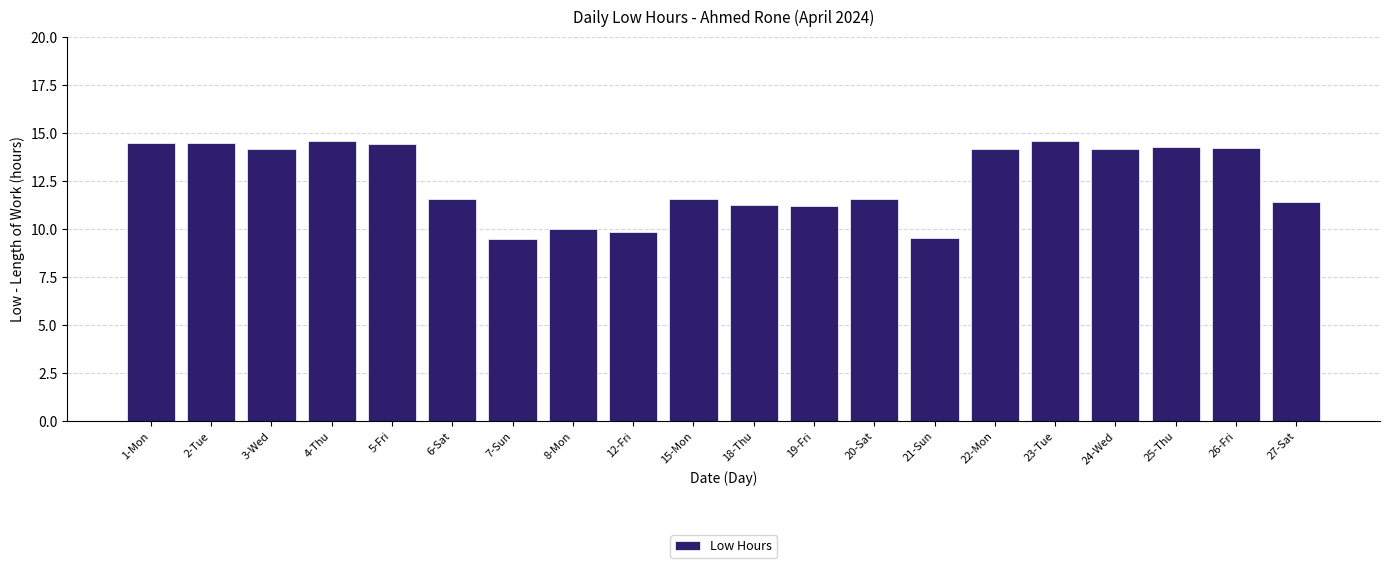

What is the difference between the maximum and second lowest values?

5.0